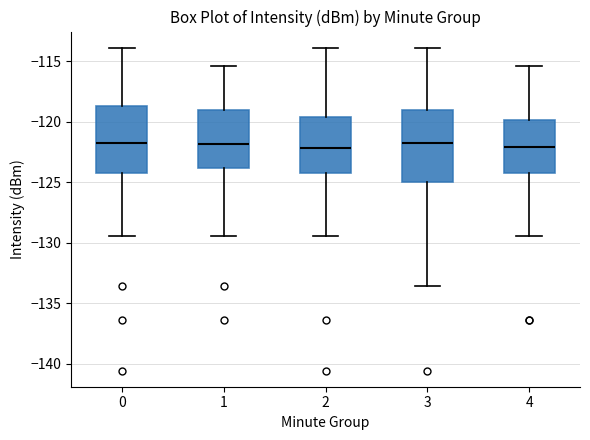

Reading left to right, read every box against the y-axis: the position of its median line, the range the box covers, and the ends of its whiskers. The values are not printed on the chart, so give them approximately, as read against the axis.

0: median -122.0, box -124.0 to -118.5, whiskers -129.5 to -114.0
1: median -122.0, box -124.0 to -119.0, whiskers -129.5 to -115.5
2: median -122.0, box -124.0 to -119.5, whiskers -129.5 to -114.0
3: median -122.0, box -125.0 to -119.0, whiskers -133.5 to -114.0
4: median -122.0, box -124.0 to -120.0, whiskers -129.5 to -115.5